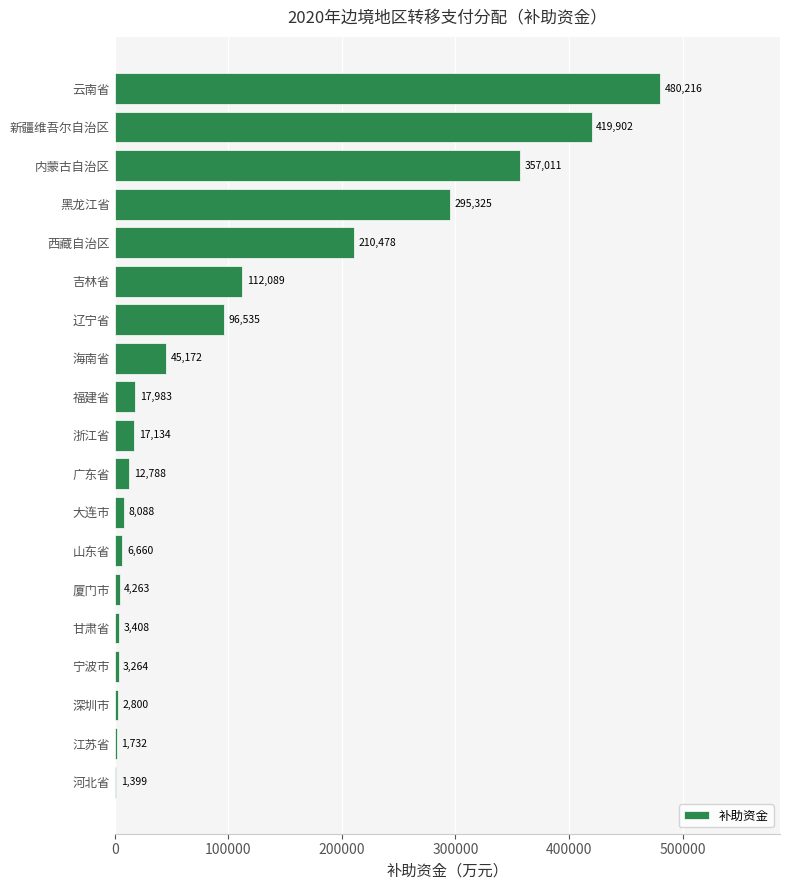

What is the ratio of the value at 浙江省 to the value at 厦门市?

4.0